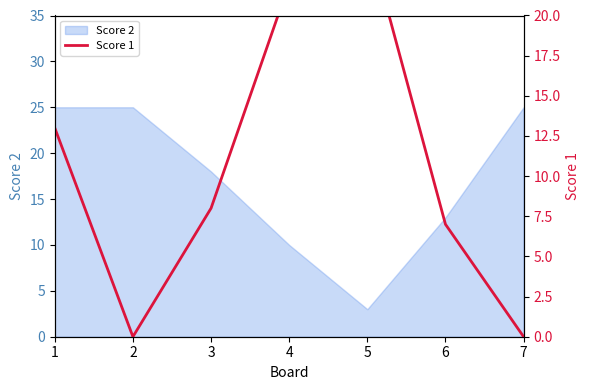

At which label is Score 2 closest to 14?

6